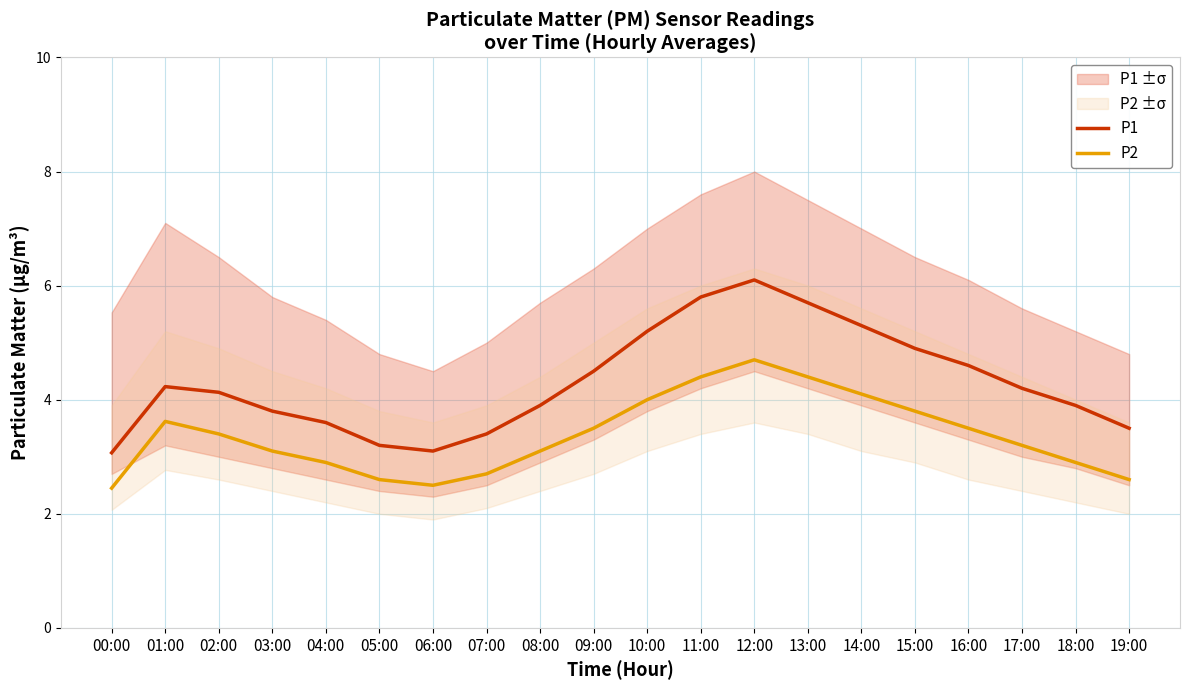

What is the difference between the highest and lowest values at 01:00?

0.6